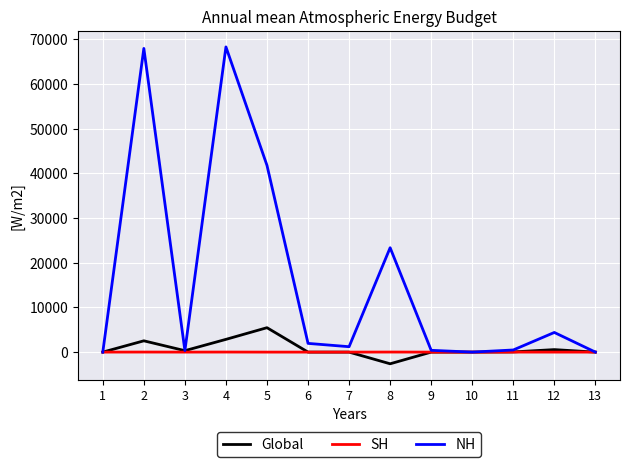

What are all the series names shown in the legend?

Global, SH, NH